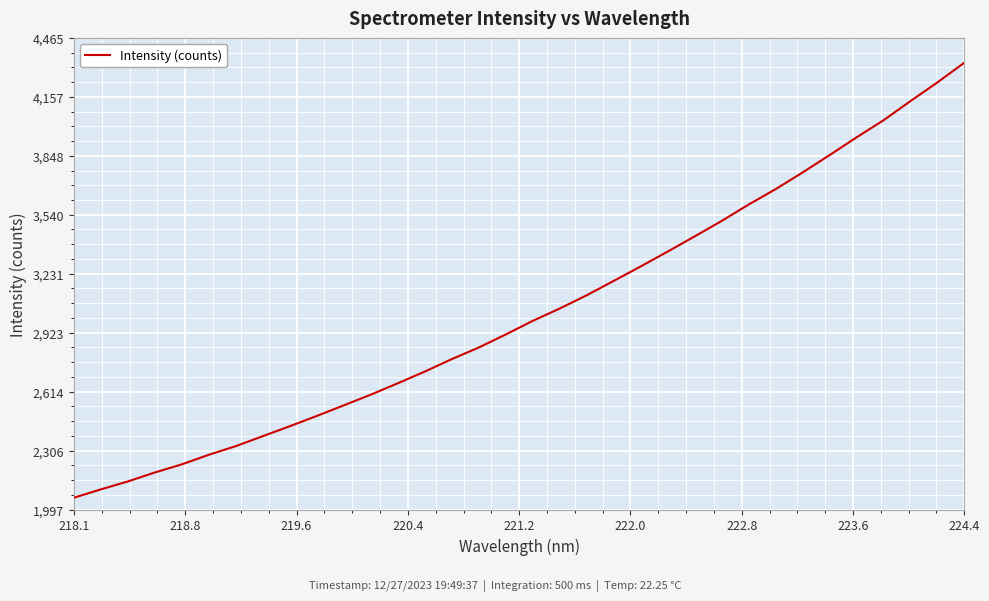

What is the difference between the maximum and minimum values?

2276.1